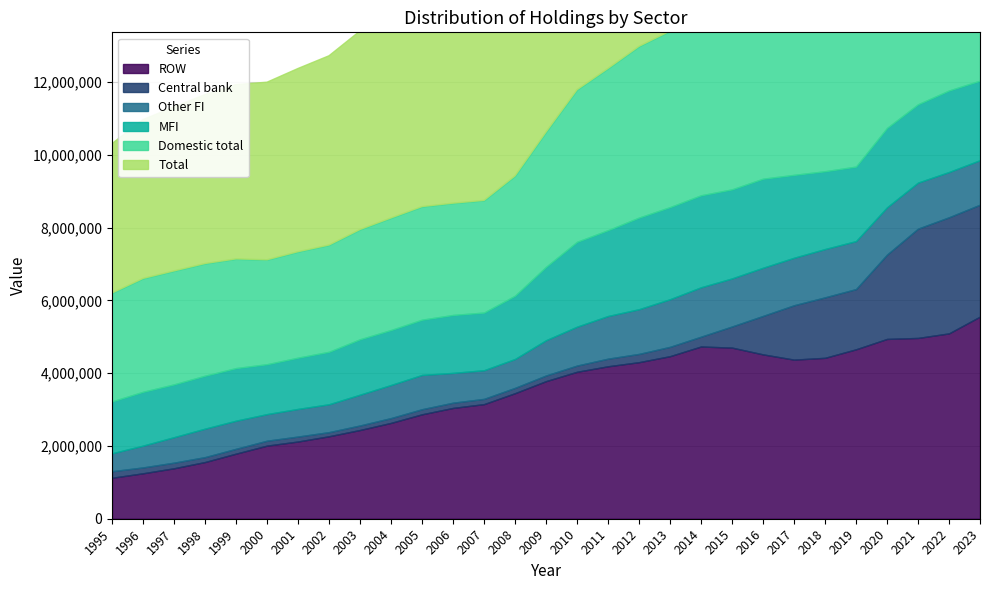

How many data points in MFI are above 2016534?

14